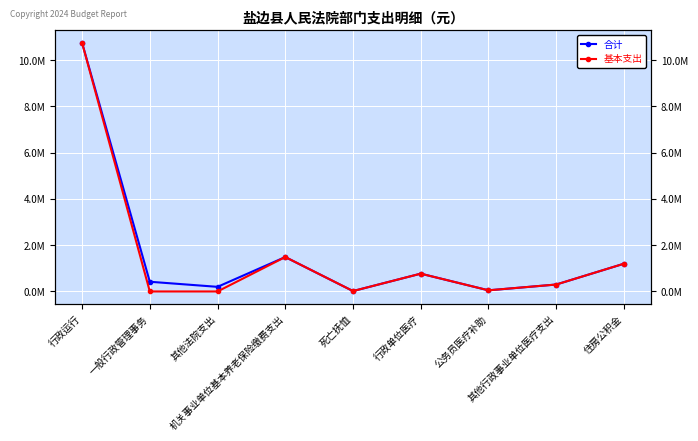

What are all the series names shown in the legend?

合计, 基本支出